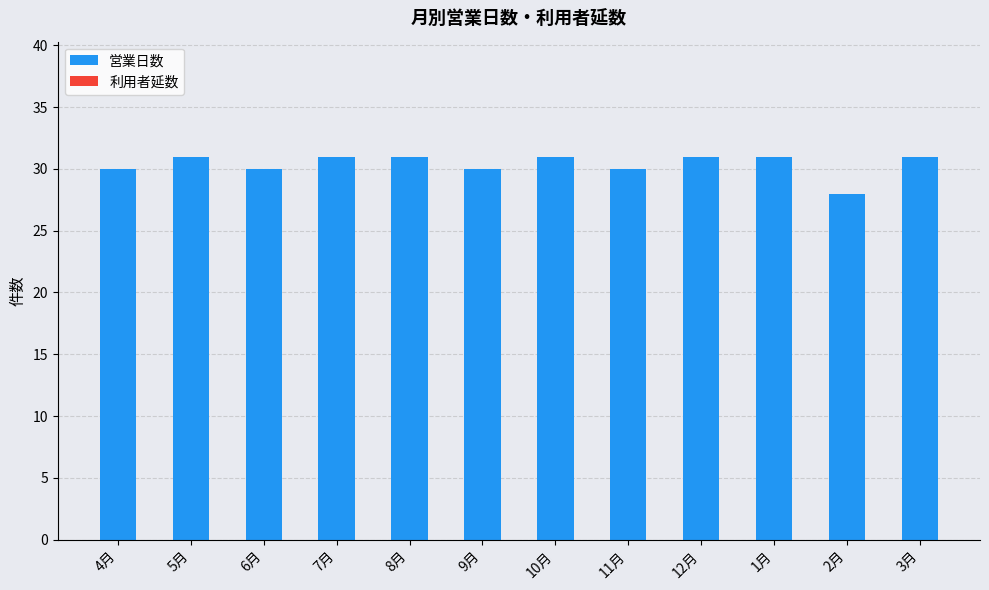

What is the difference between the maximum and minimum values?

3